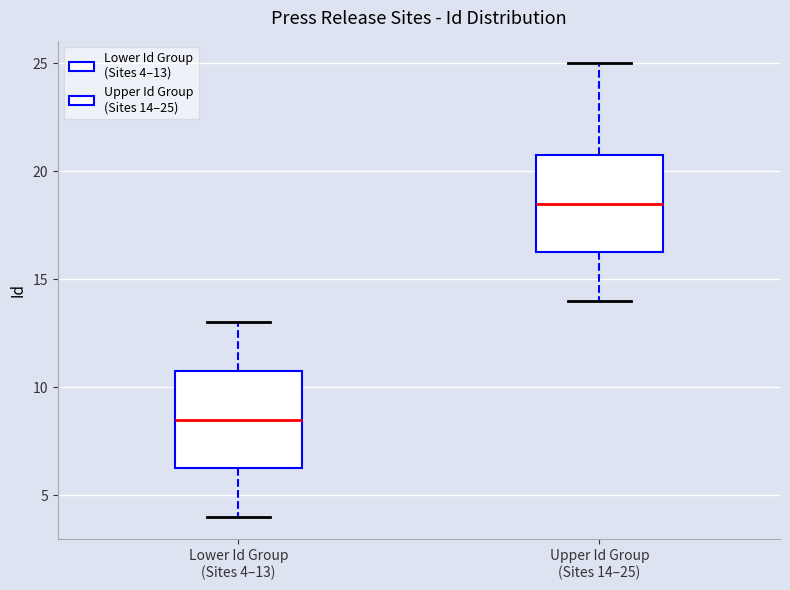

Which box's median line is the highest?

Upper Id Group (Sites 14–25)